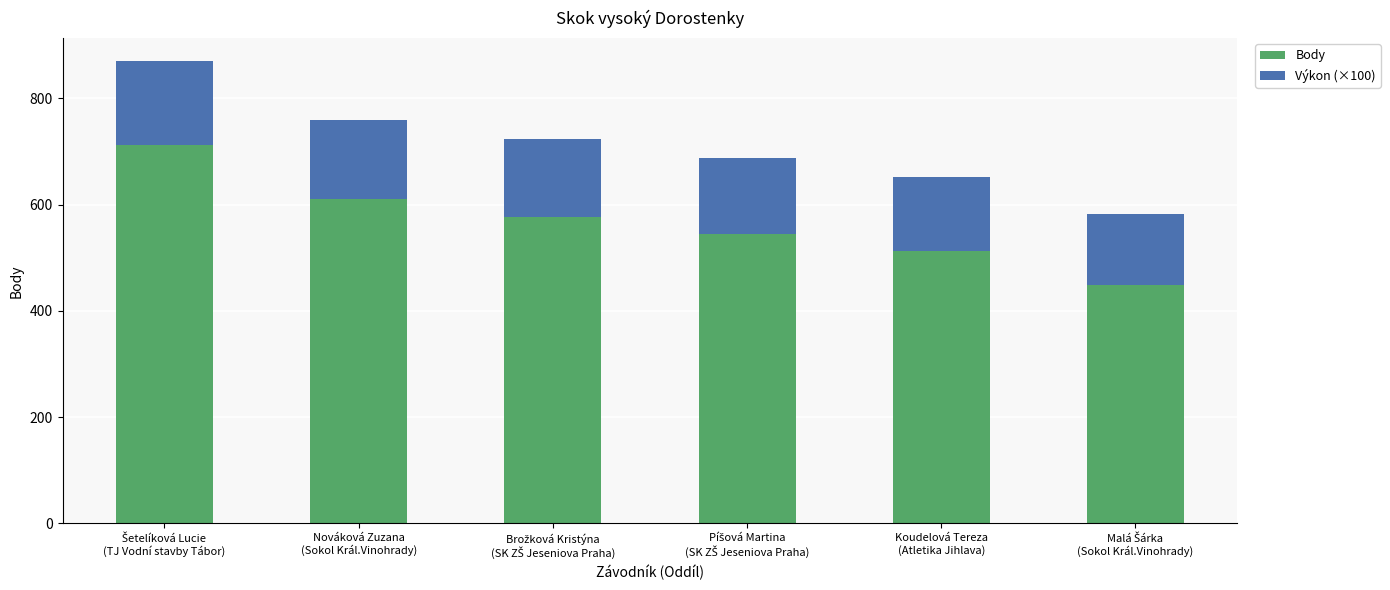

What is the highest value of the Body series?

712